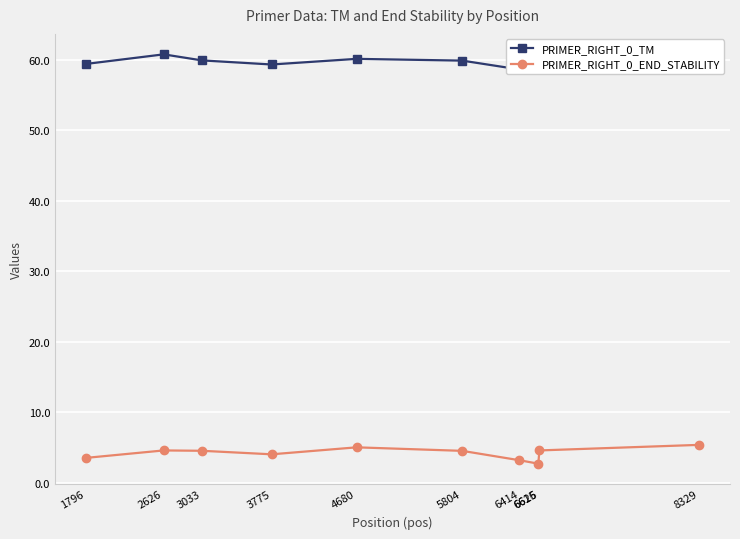

What is the difference between the maximum and minimum values in the PRIMER_RIGHT_0_END_STABILITY series?

2.7